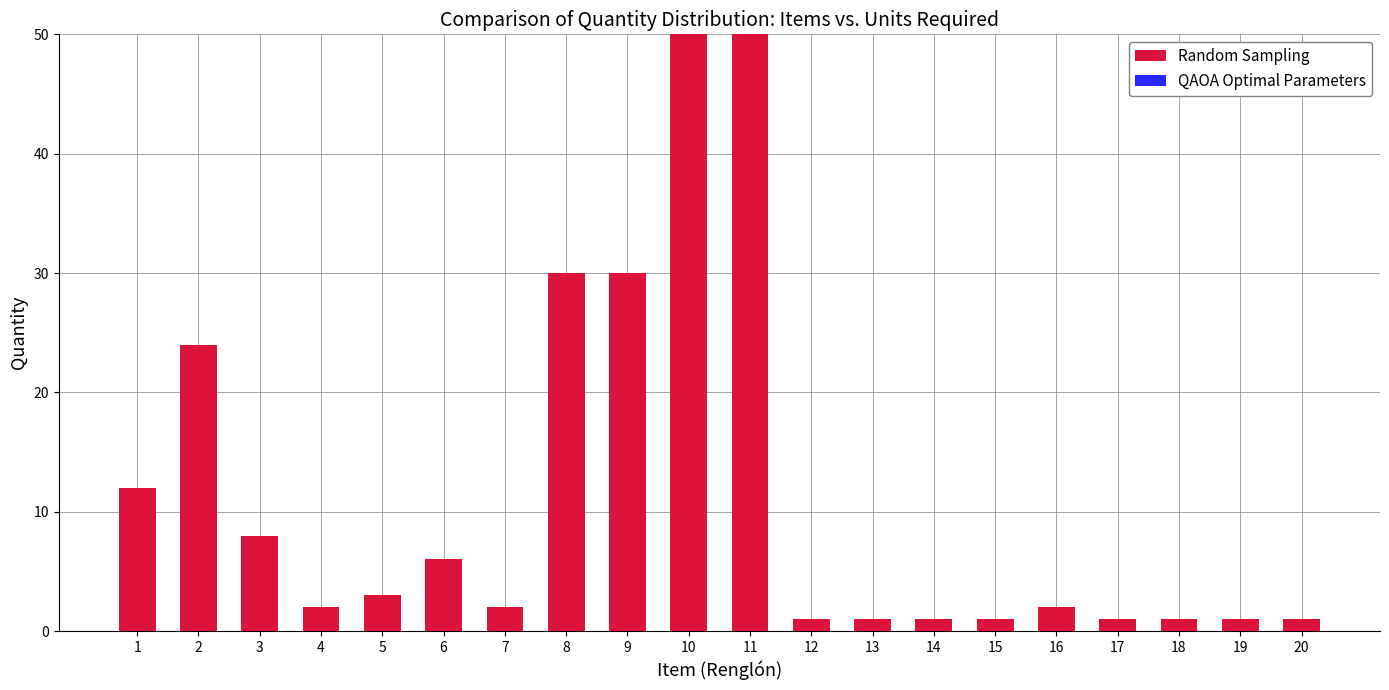

What is the ratio of the value at 7 to the value at 12?

2.0